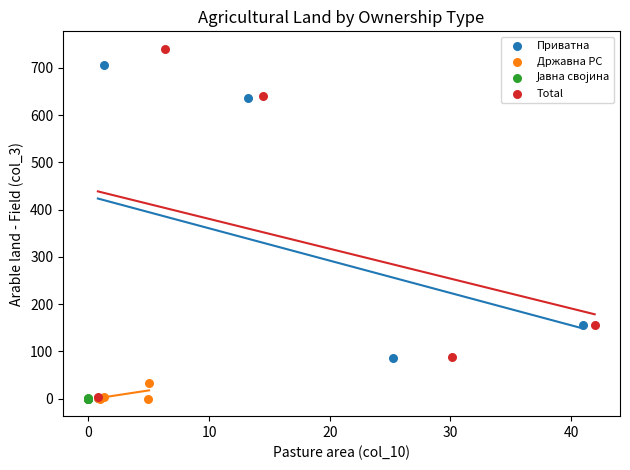

Which series reaches the maximum Y coordinate?

Total